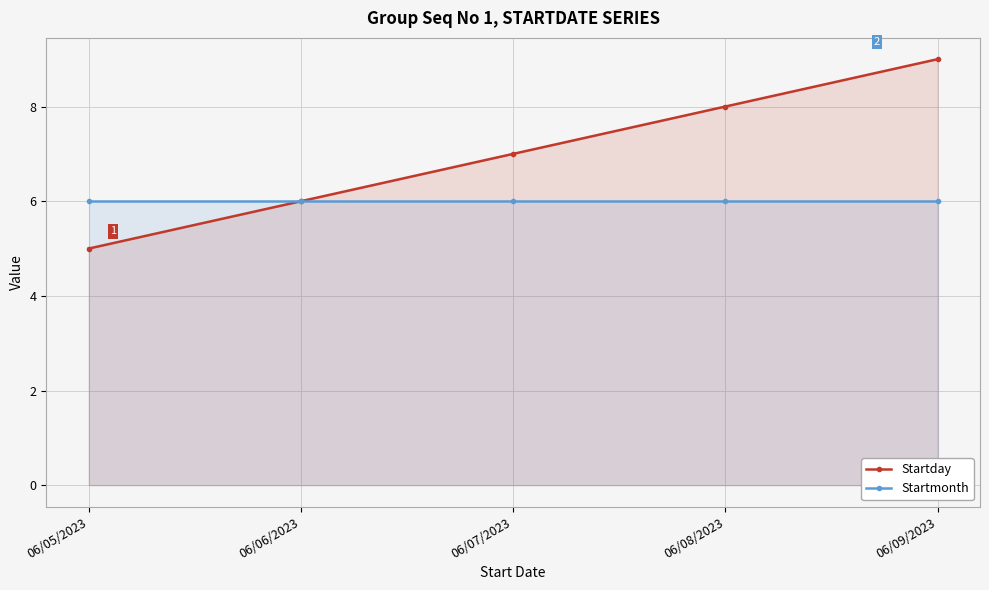

What is the label of the 3rd point from the right?

06/07/2023